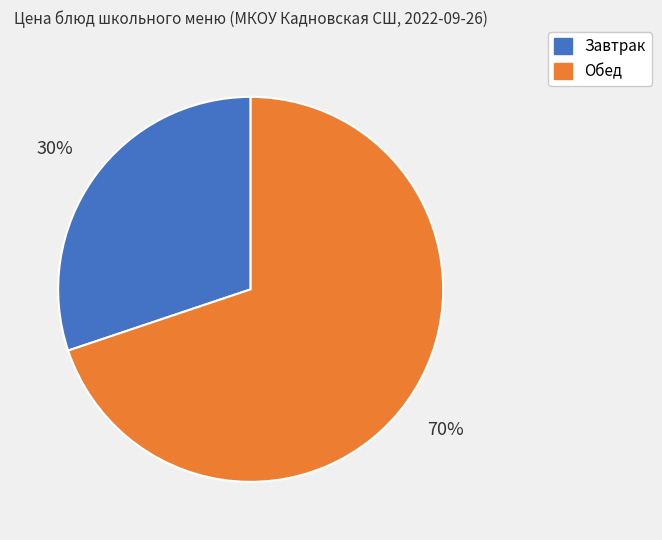

Is there any slice that represents more than half of the pie?

Yes